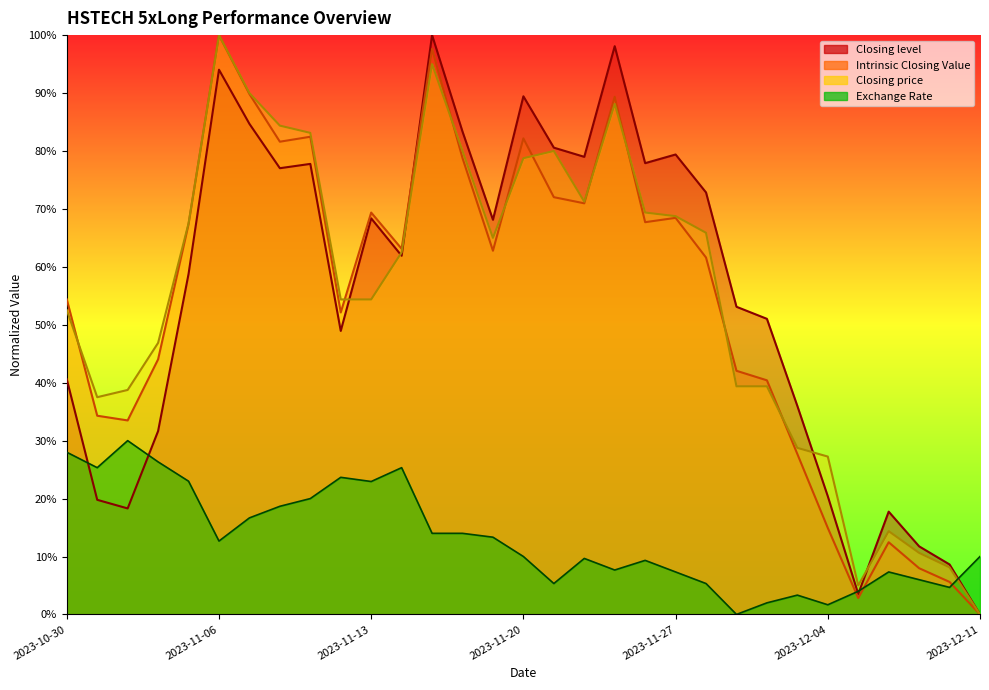

What is the label of the 22nd point from the left?

2023-11-28